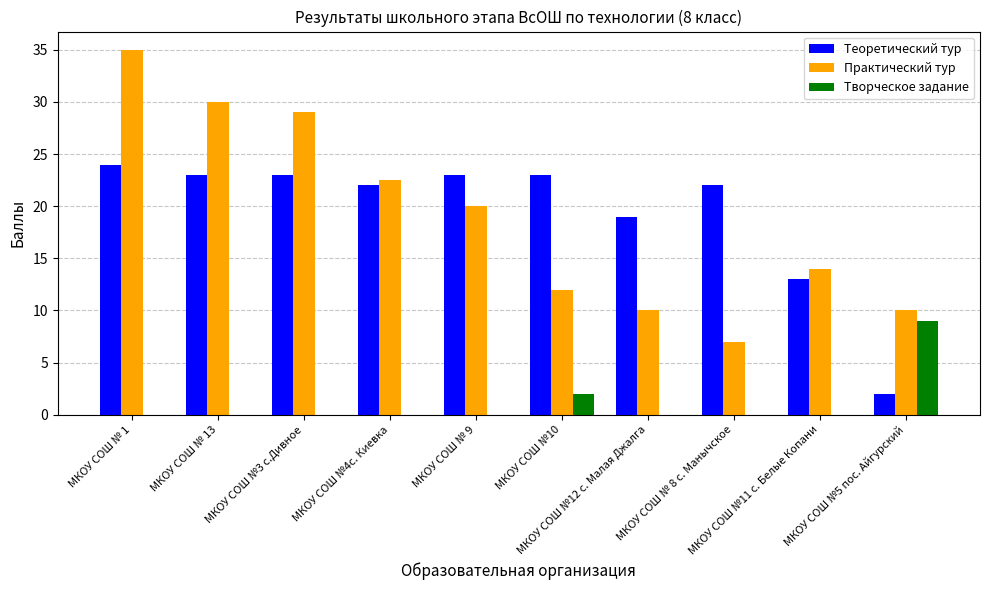

What is the maximum value for Теоретический тур?

24.0